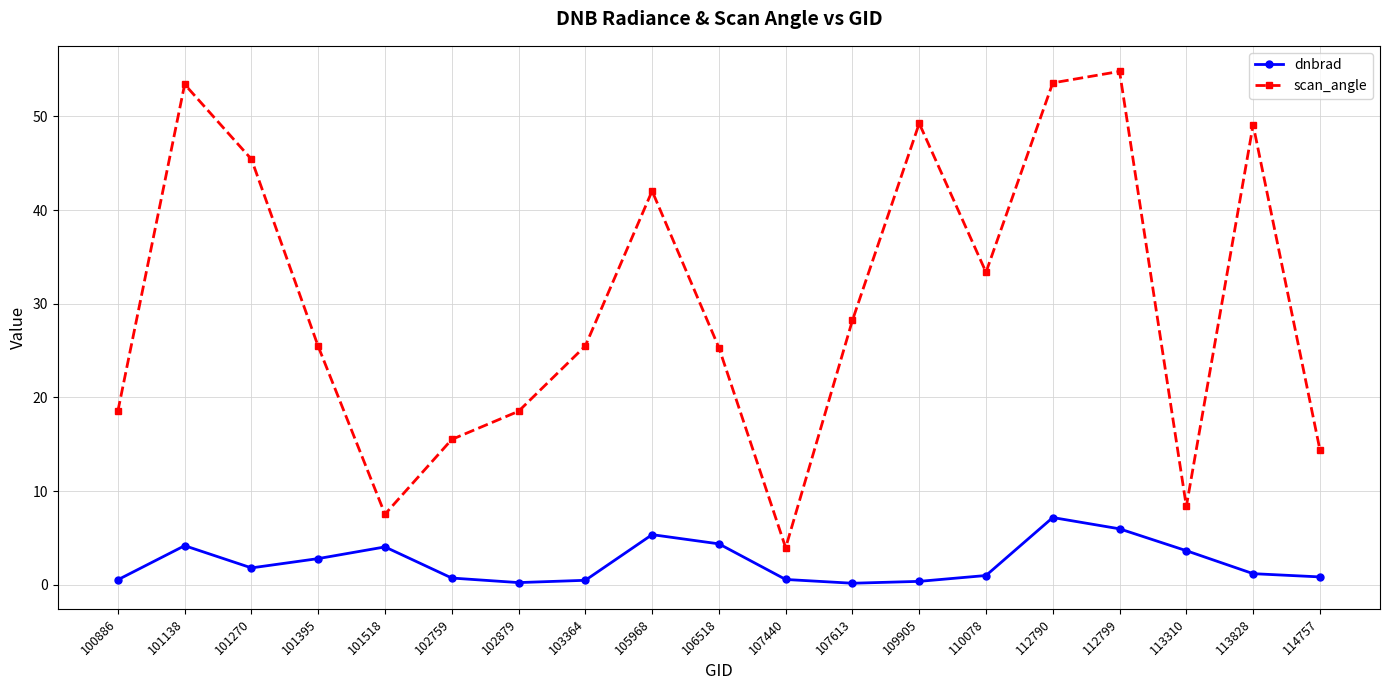

What are all the series names shown in the legend?

dnbrad, scan_angle